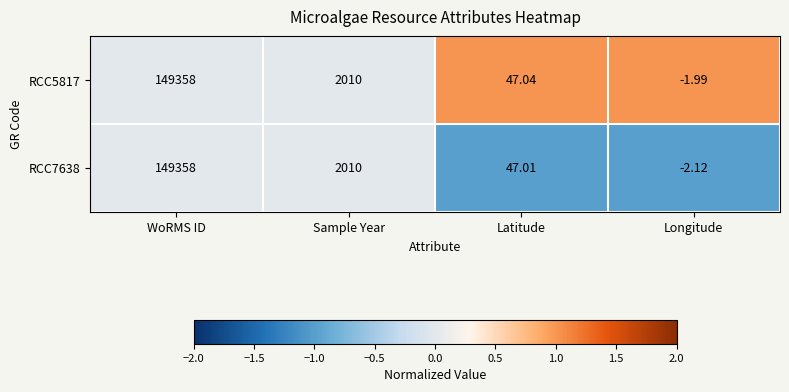

At which category is the sum across all series the highest?

WoRMS ID